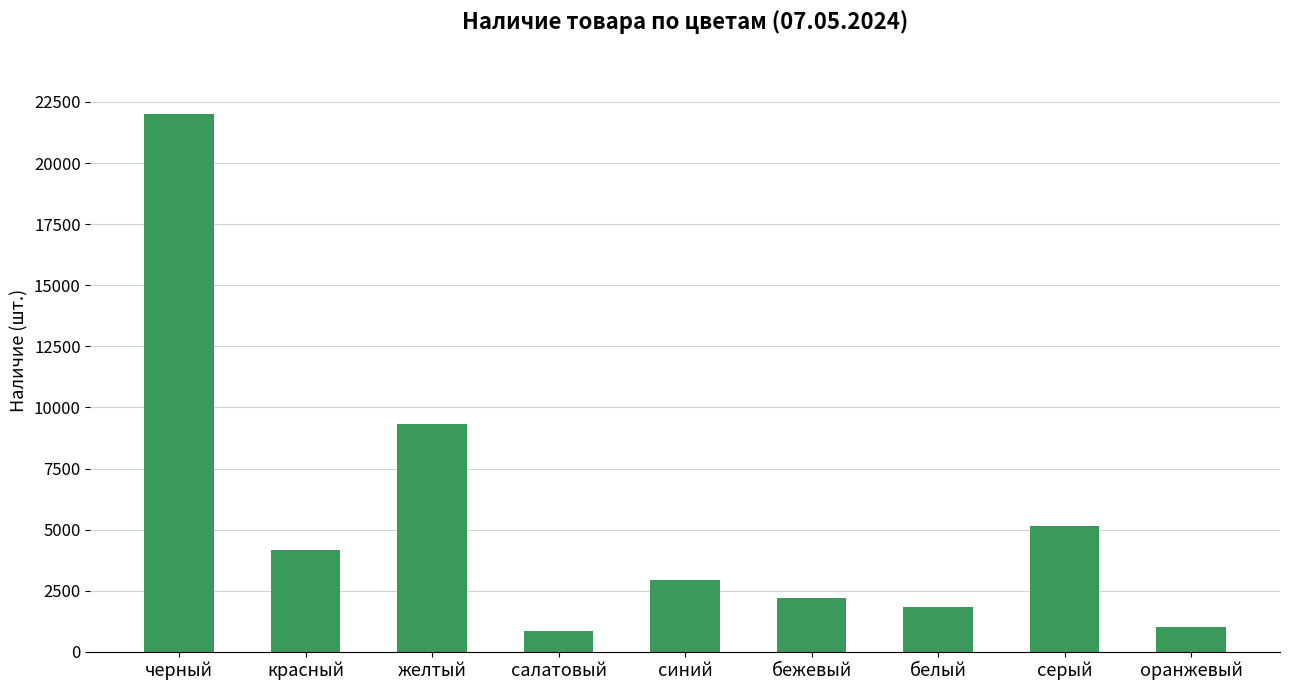

Between синий and красный, which is larger?

красный